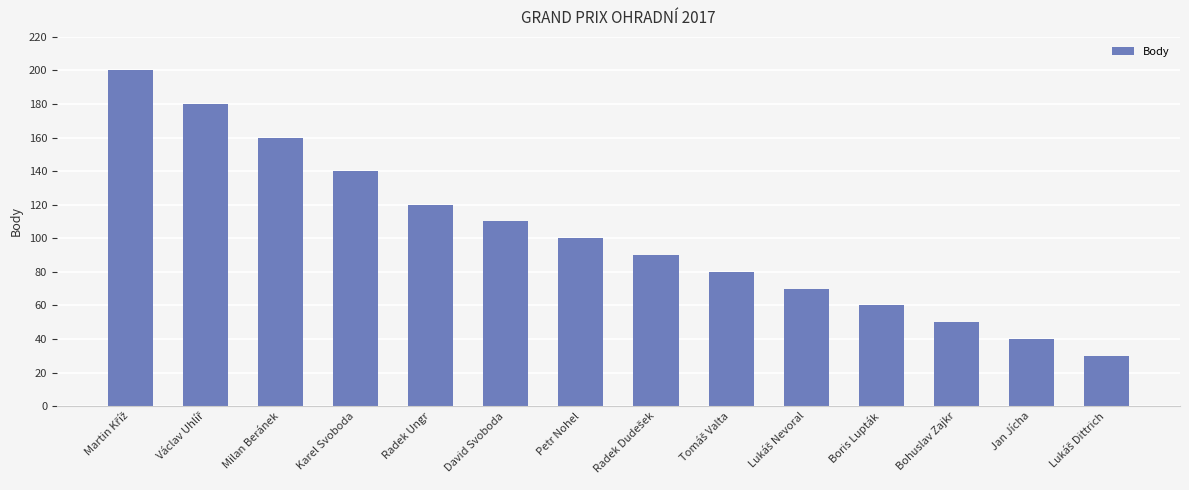

Reading right to left, list all the values displayed in this chart.

30	40	50	60	70	80	90	100	110	120	140	160	180	200